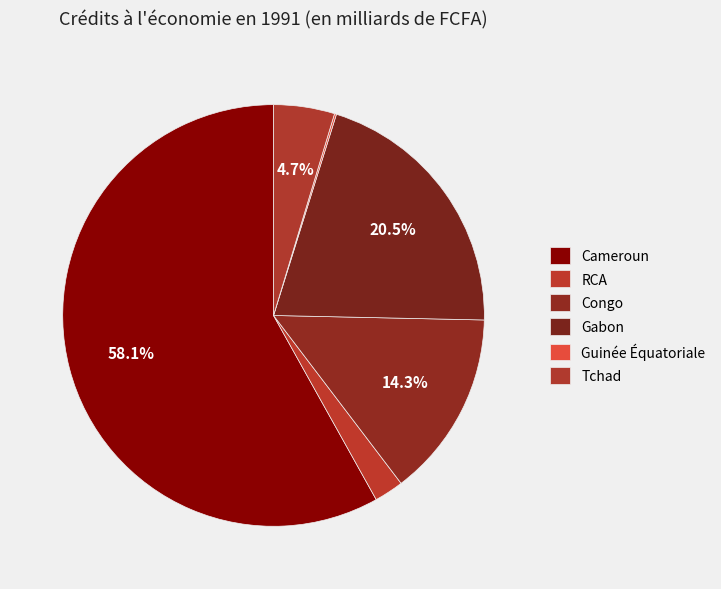

What is the change in value from Guinée Équatoriale to Tchad?

+50.7